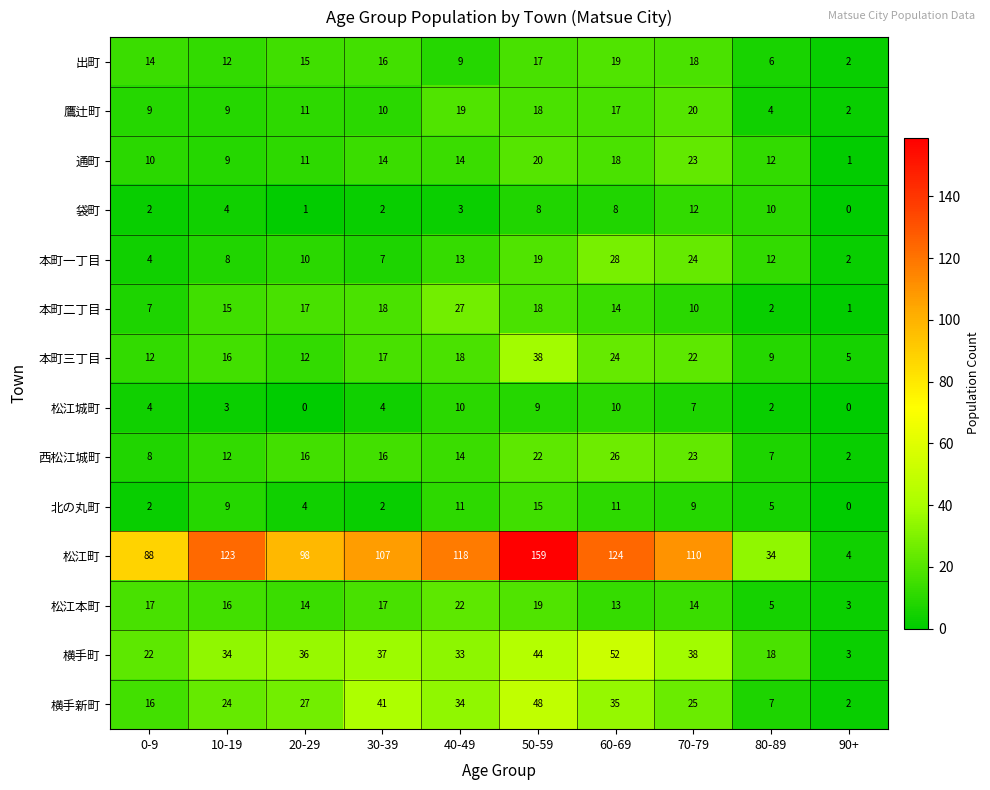

At how many categories does at least one series exceed 102?

6